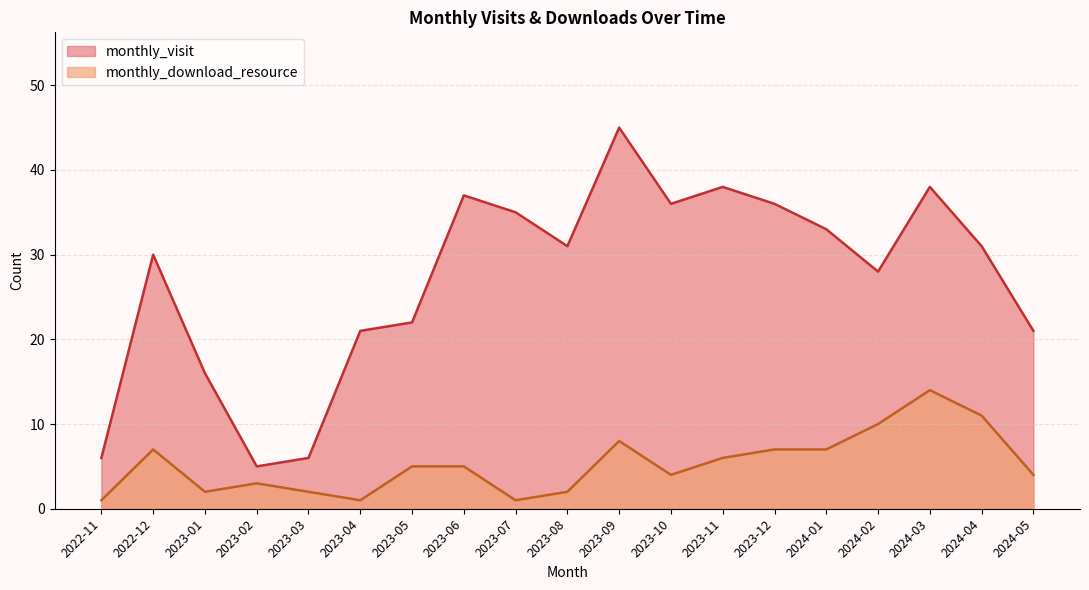

In monthly_visit, how many points are higher than both neighbors (excluding endpoints)?

5